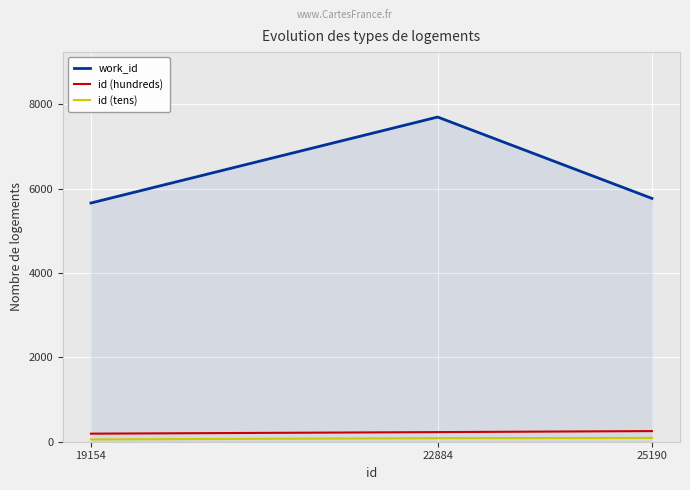

At which label is work_id closest to 6676?

25190